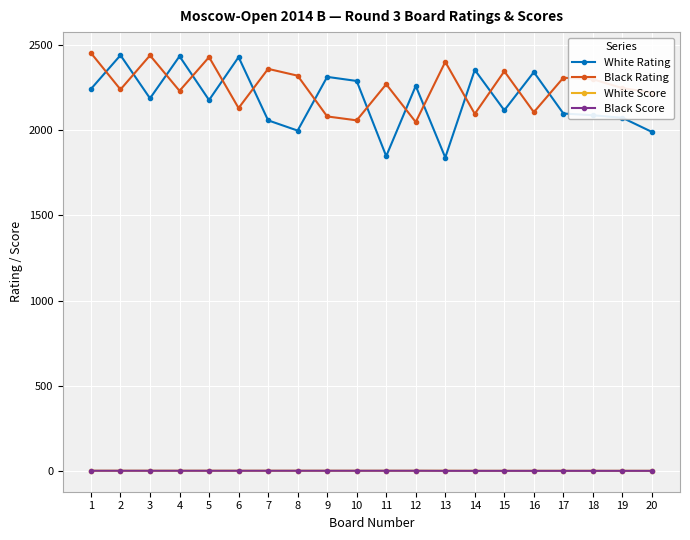

What is the minimum value for White Rating?

1839.0